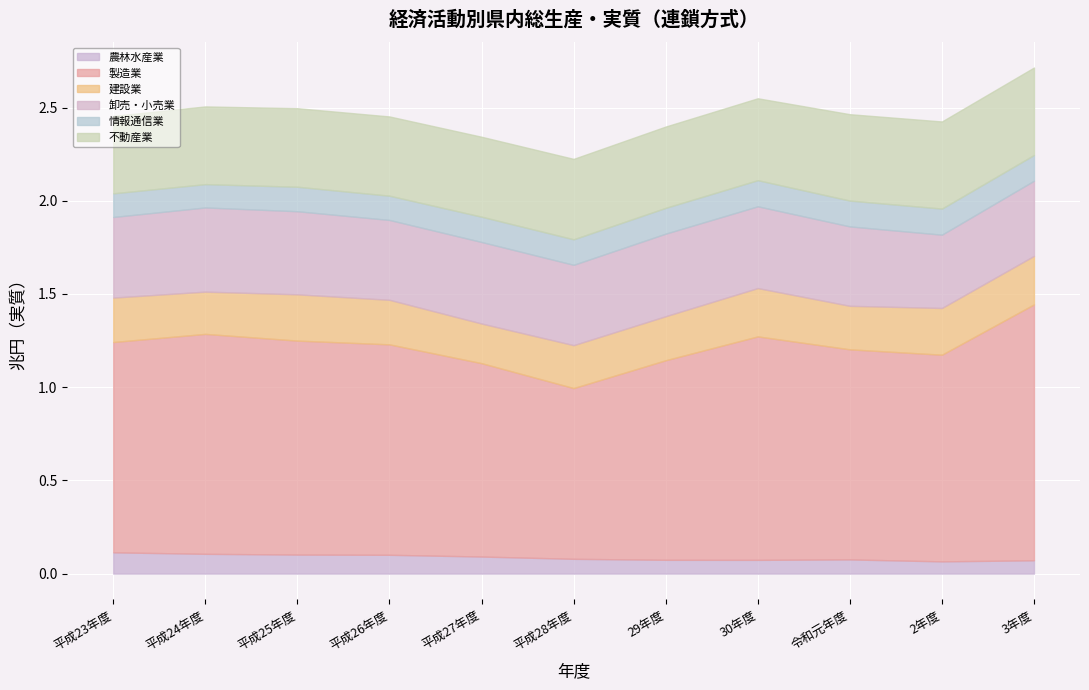

What is the sum of all 卸売・小売業 values?

4730732